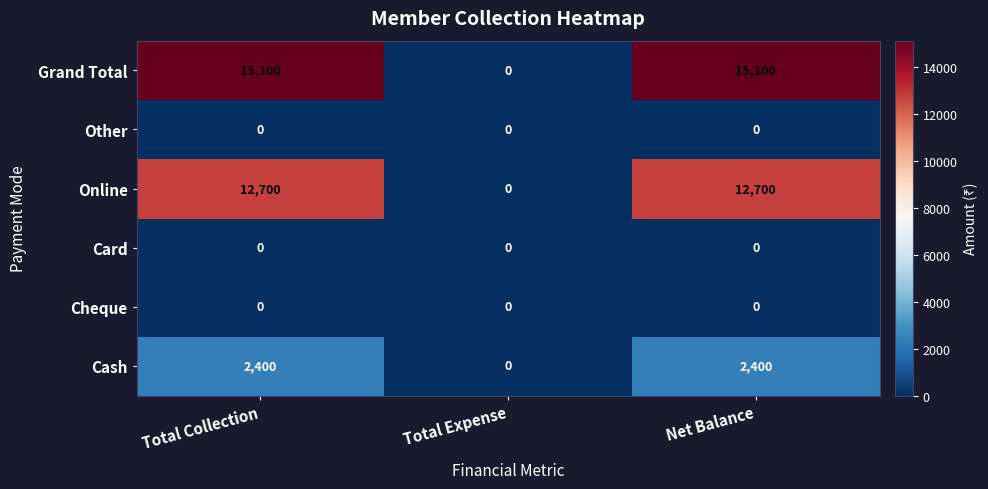

Is the value of Other at Net Balance greater than the value of Cash at Total Collection?

No